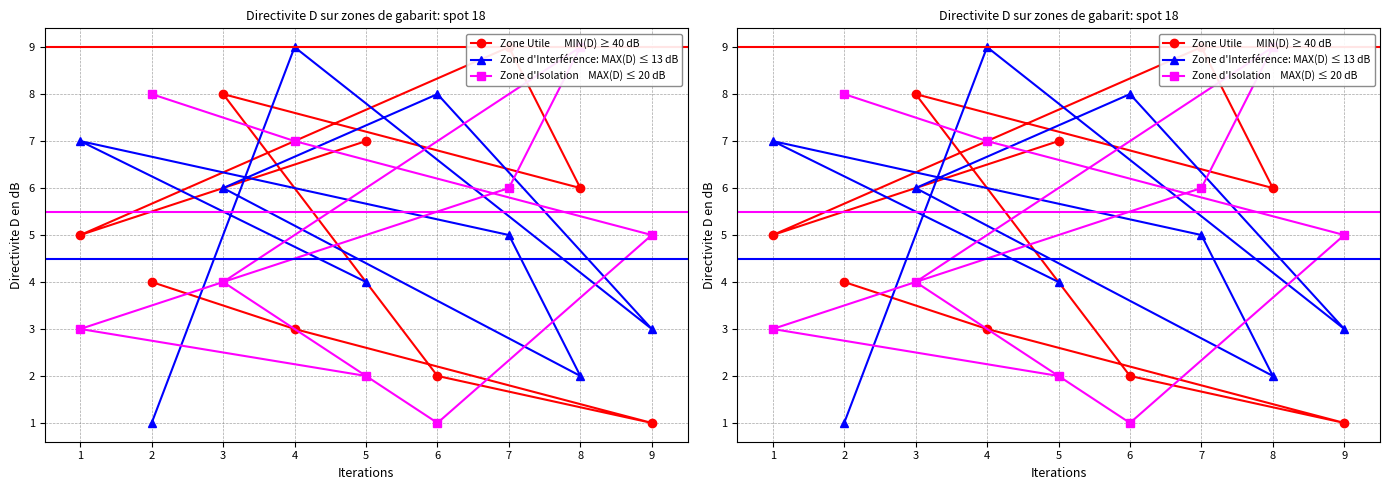

In Zone d'Interférence: MAX(D) ≤ 13 dB, how many points are higher than both neighbors (excluding endpoints)?

3